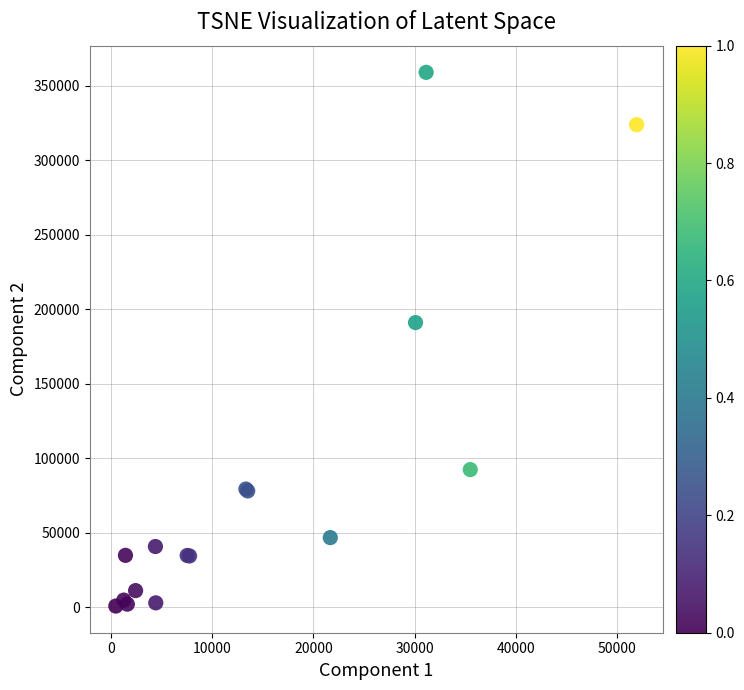

What Y value in the scatter plot is closest to 179835?

190991.2